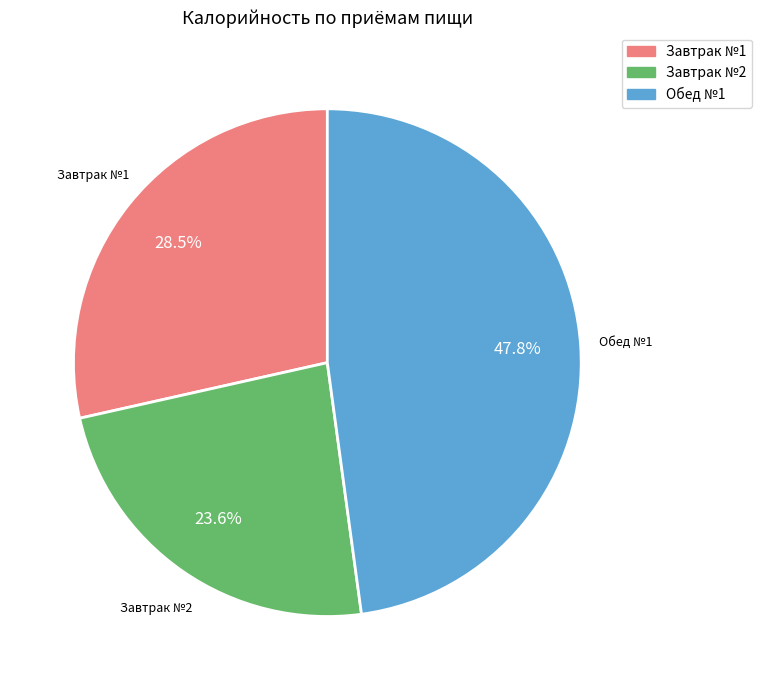

Is there a majority slice in this chart?

No